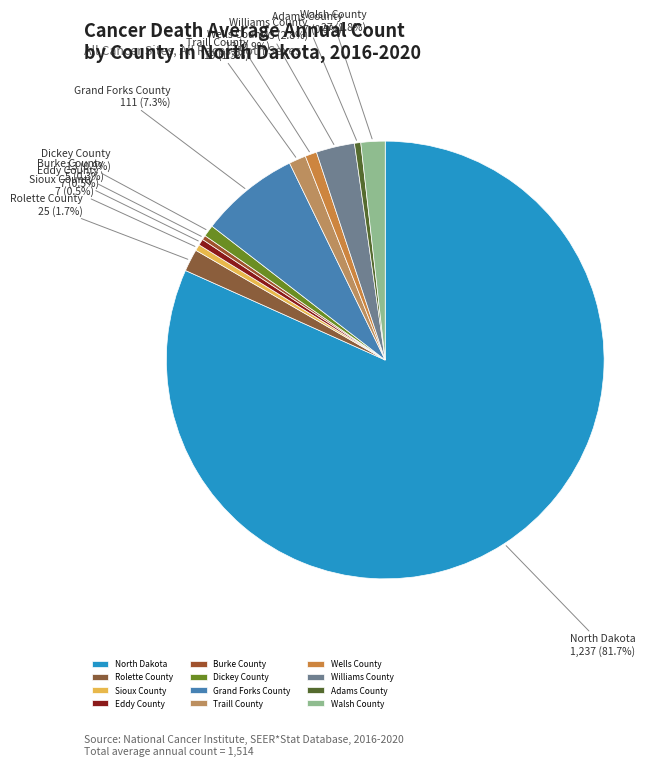

What is the majority slice?

North Dakota